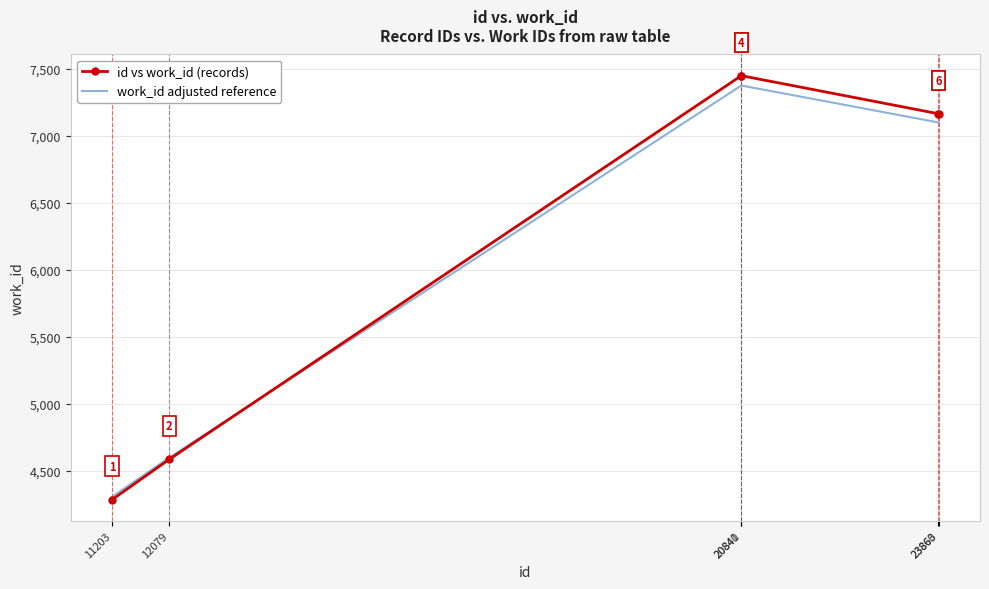

What is the maximum value shown in the chart?

7447.0